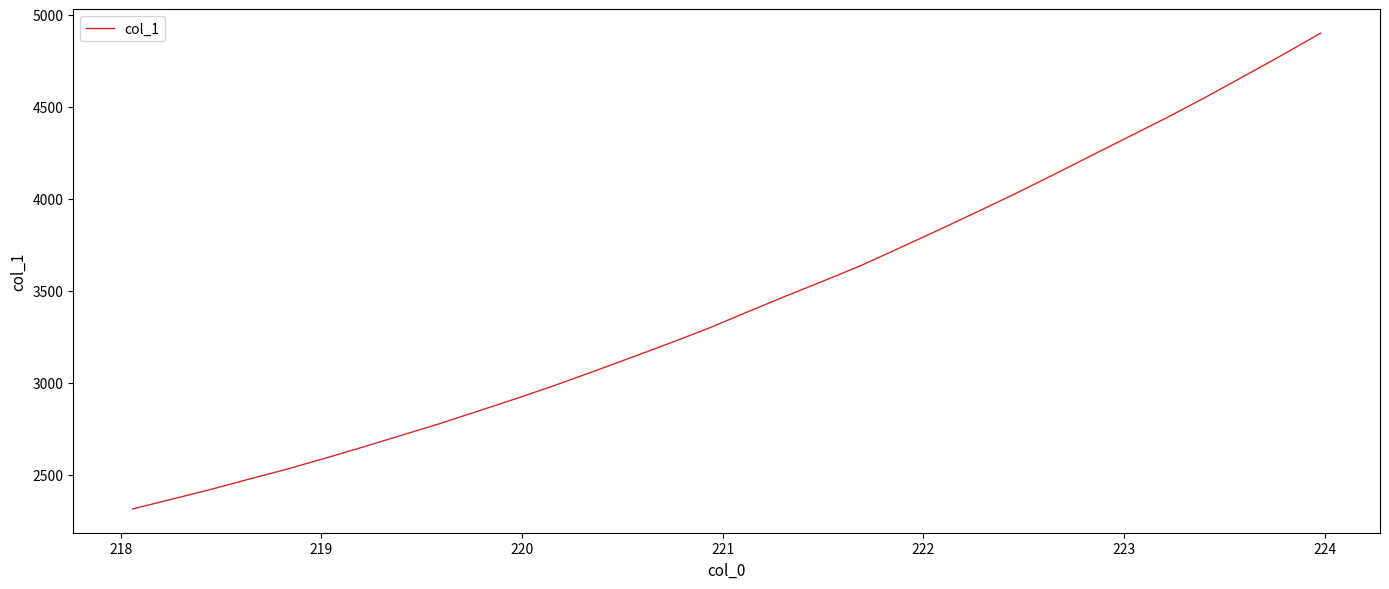

What is the difference between the maximum and minimum values?

2585.1